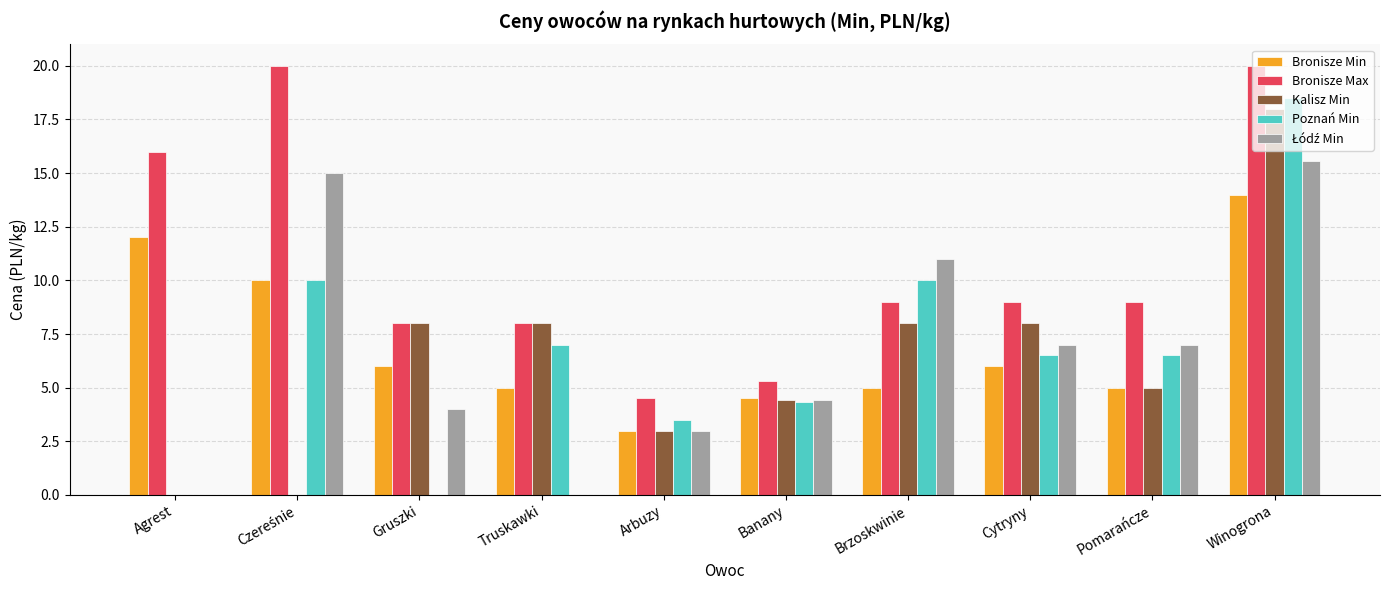

What is the greatest value displayed?

20.0